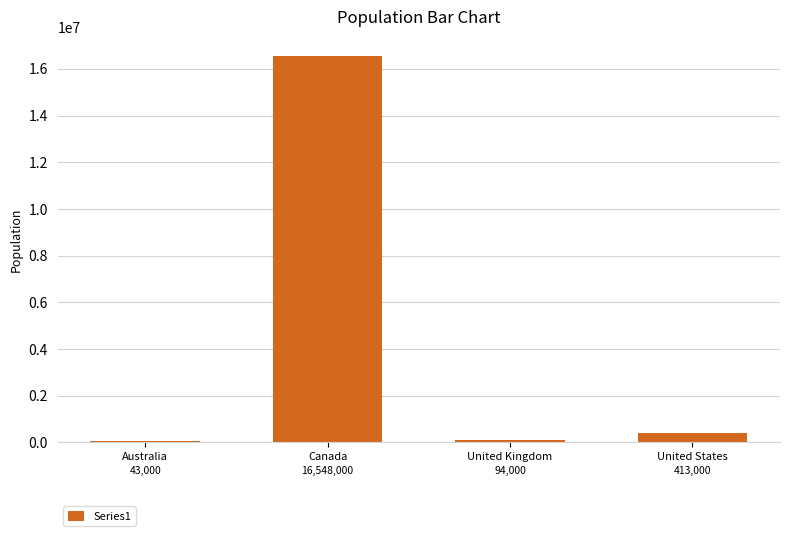

Approximately how many times larger is the value at Canada compared to Australia?

384.8